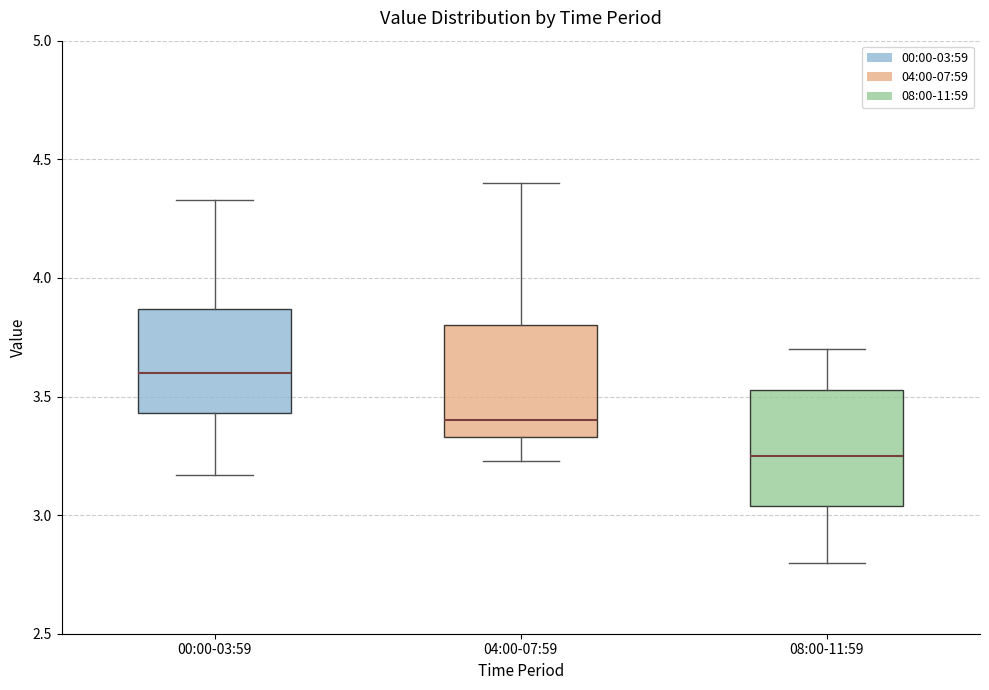

Reading left to right, transcribe this box plot: for each box, give where its median line is, the range the box spans, and where its two whiskers end, as read against the y-axis. The values are not printed on the chart, so give them approximately, as read against the axis.

00:00-03:59: median 3.60, box 3.45 to 3.85, whiskers 3.15 to 4.35
04:00-07:59: median 3.40, box 3.35 to 3.80, whiskers 3.25 to 4.40
08:00-11:59: median 3.25, box 3.05 to 3.55, whiskers 2.80 to 3.70